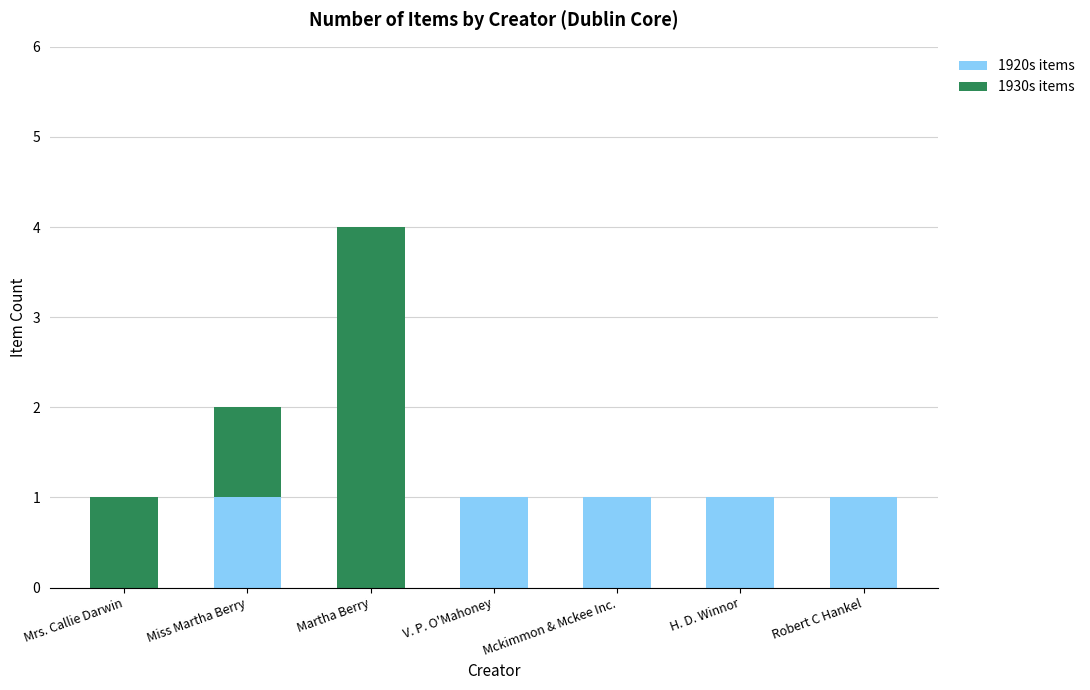

How many distinct data groups are displayed?

2